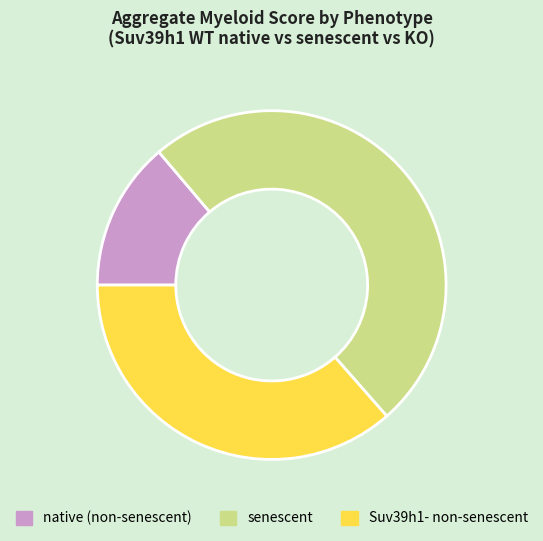

The Suv39h1- non-senescent slice represents 45% of the pie. True or false?

False